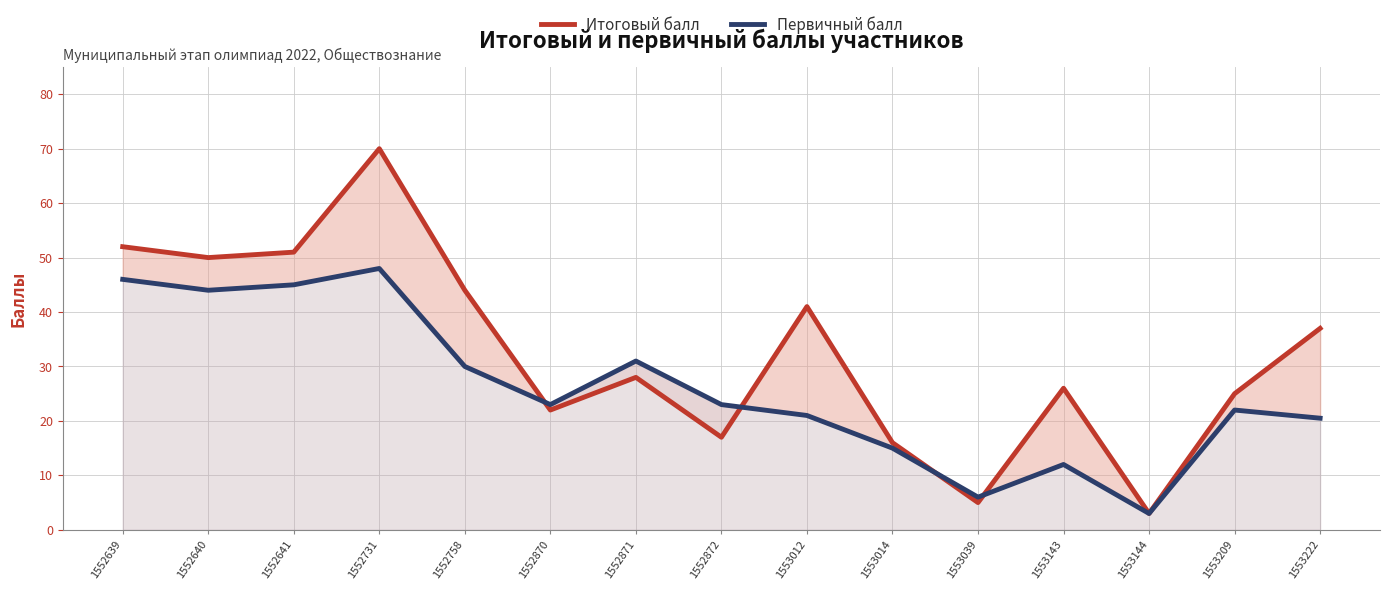

What are all the series names shown in the legend?

Итоговый балл, Первичный балл